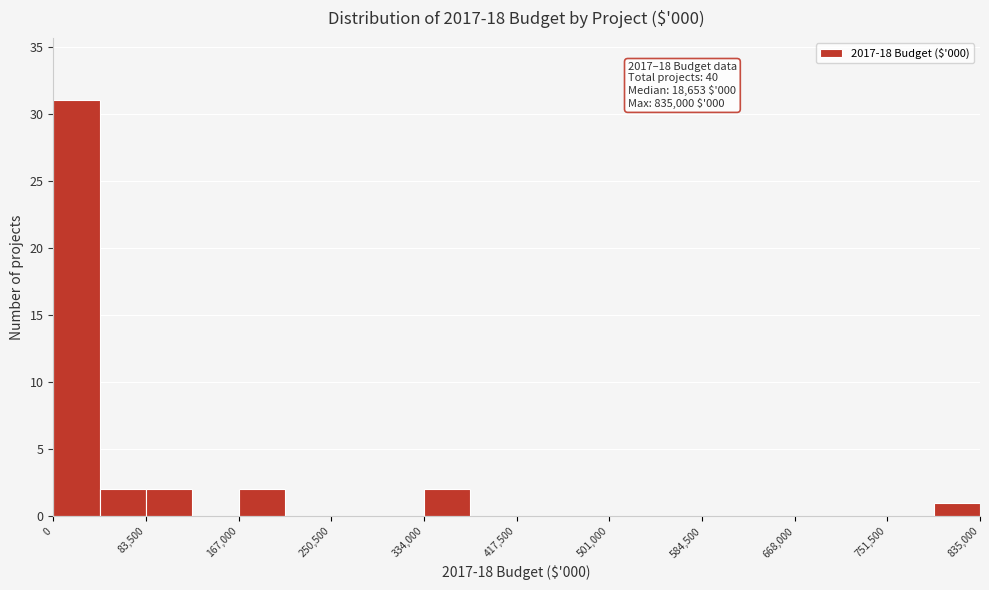

Over which range of the x-axis is the bar tallest?

0 to 40000